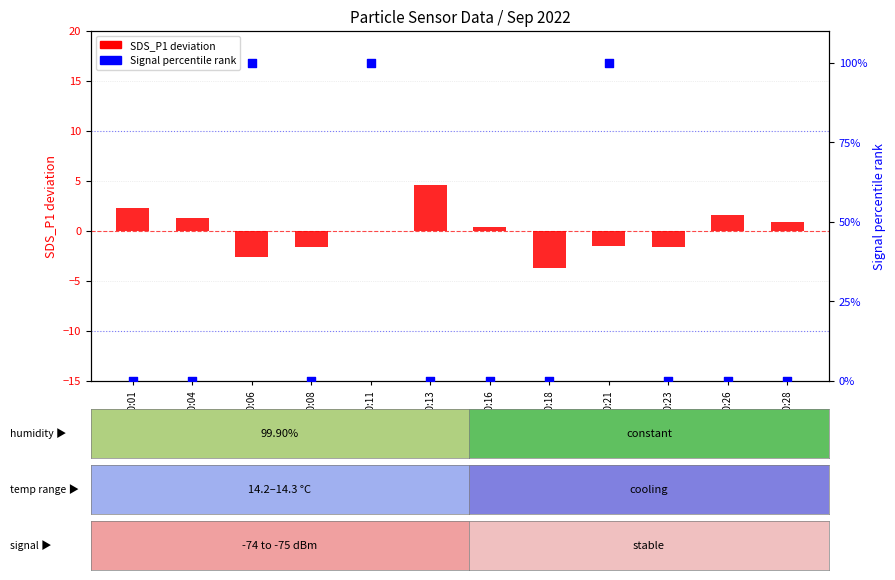

At how many categories does at least one series exceed 55?

3